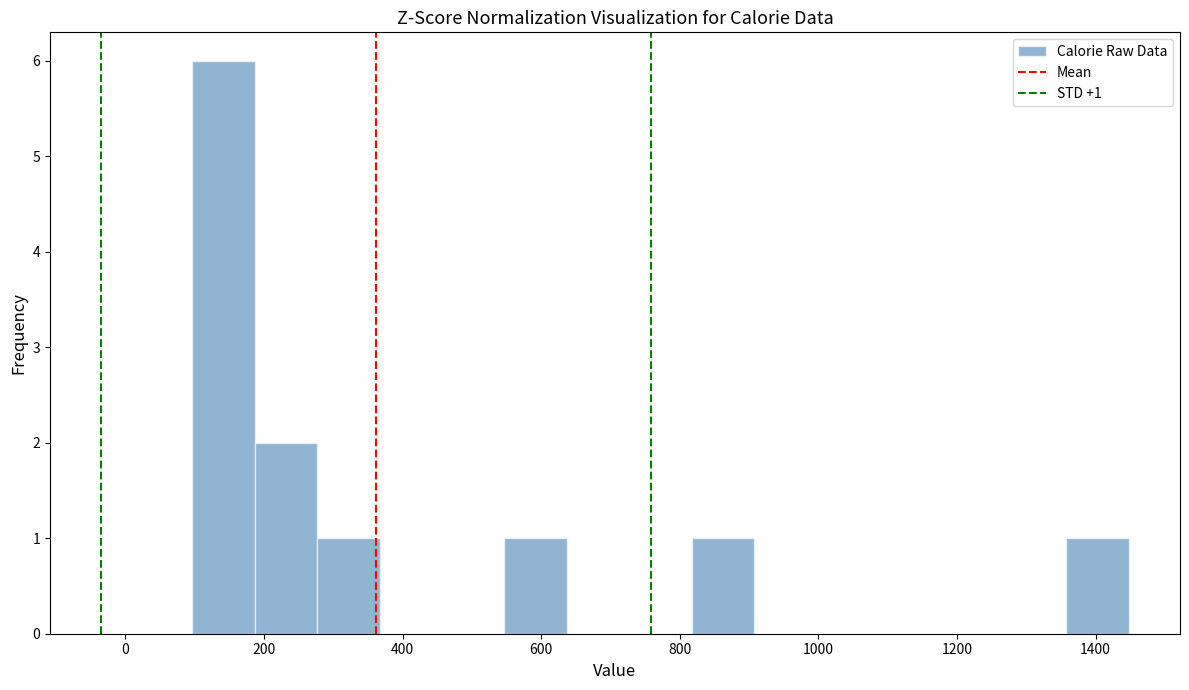

Over which range of the x-axis is the bar tallest?

100 to 180